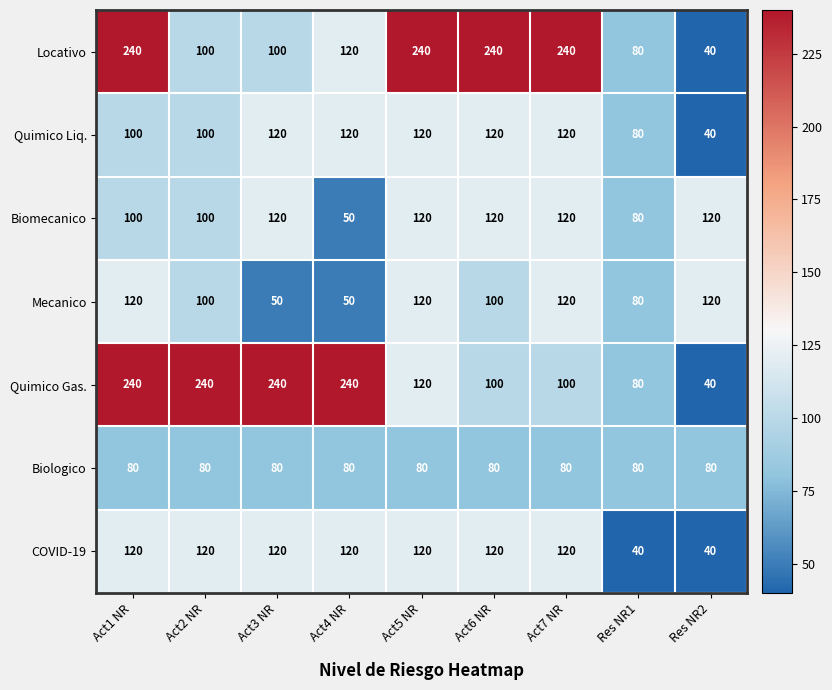

At how many categories does at least one series exceed 224?

7